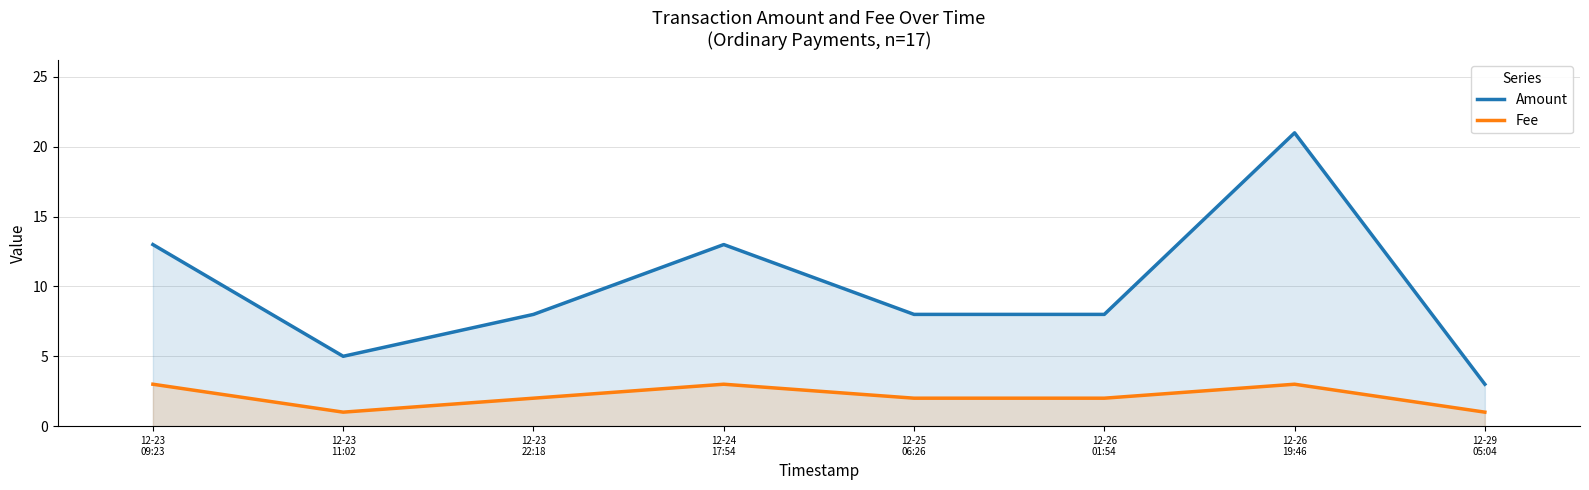

Which category has the lowest value across all series?

12-23
11:02